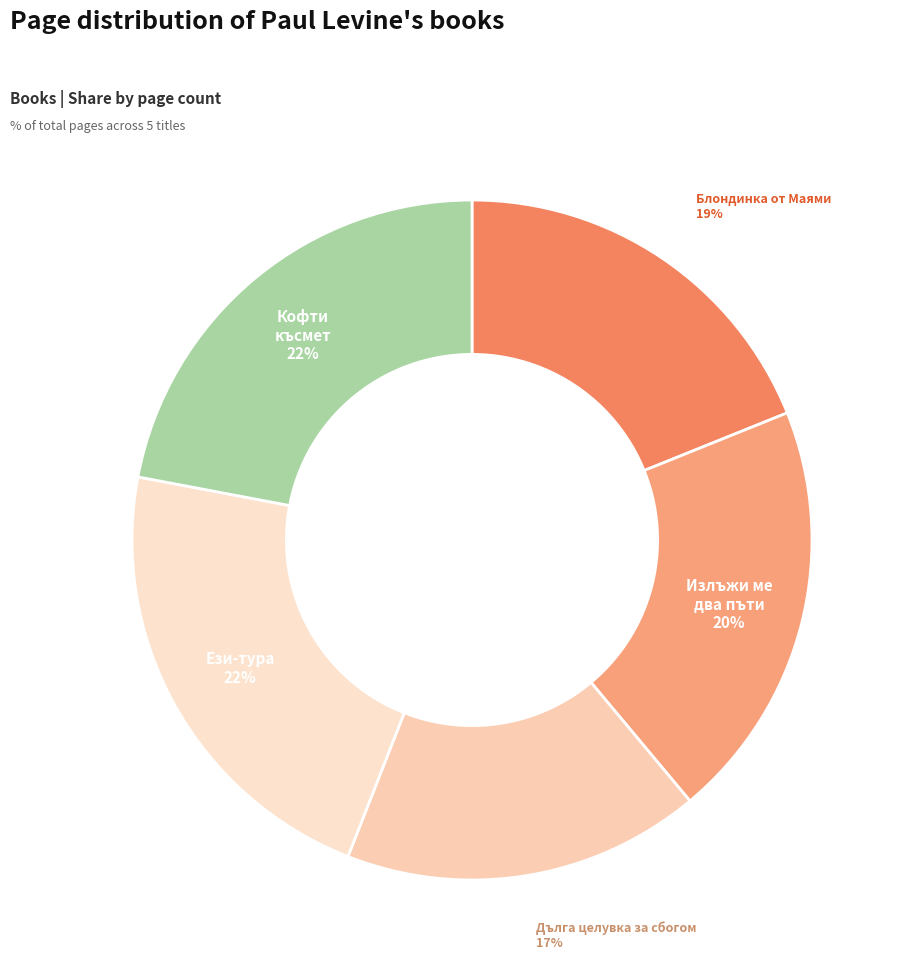

To the nearest percent, what is the difference between the largest and smallest slice percentages?

5%